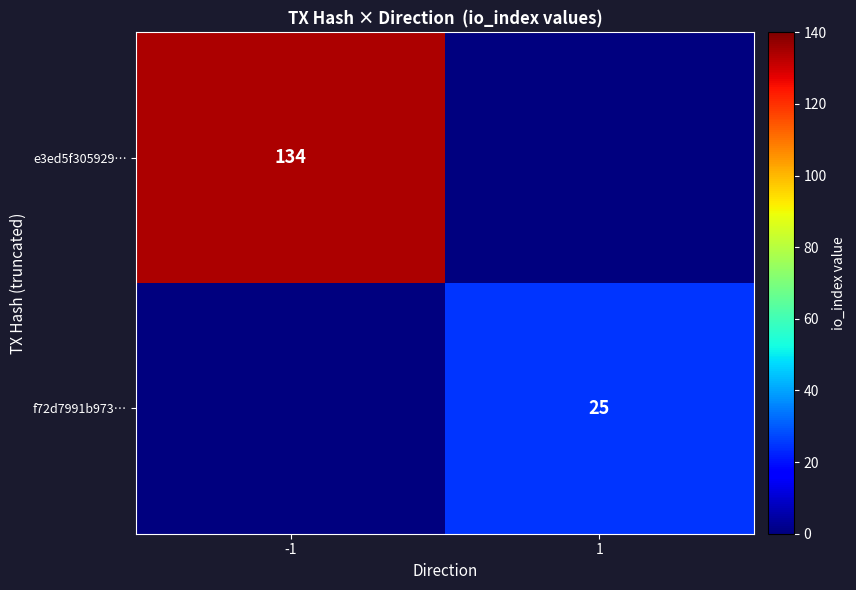

The value of e3ed5f305929… at -1 is 134. True or false?

True